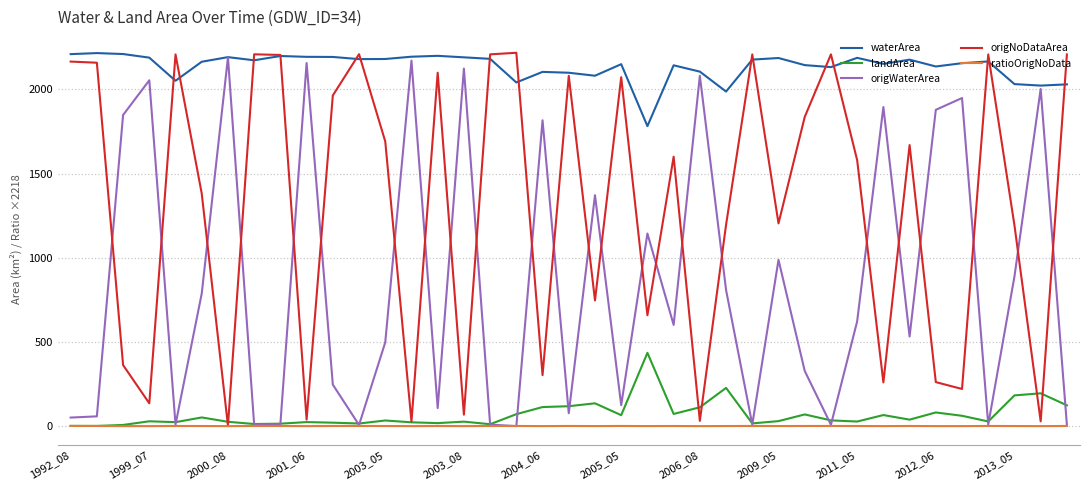

Which series has the largest total across all categories?

waterArea